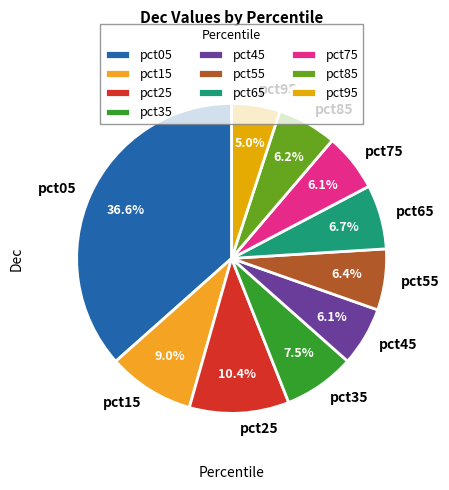

True or false: pct25 accounts for 10% of the total.

True